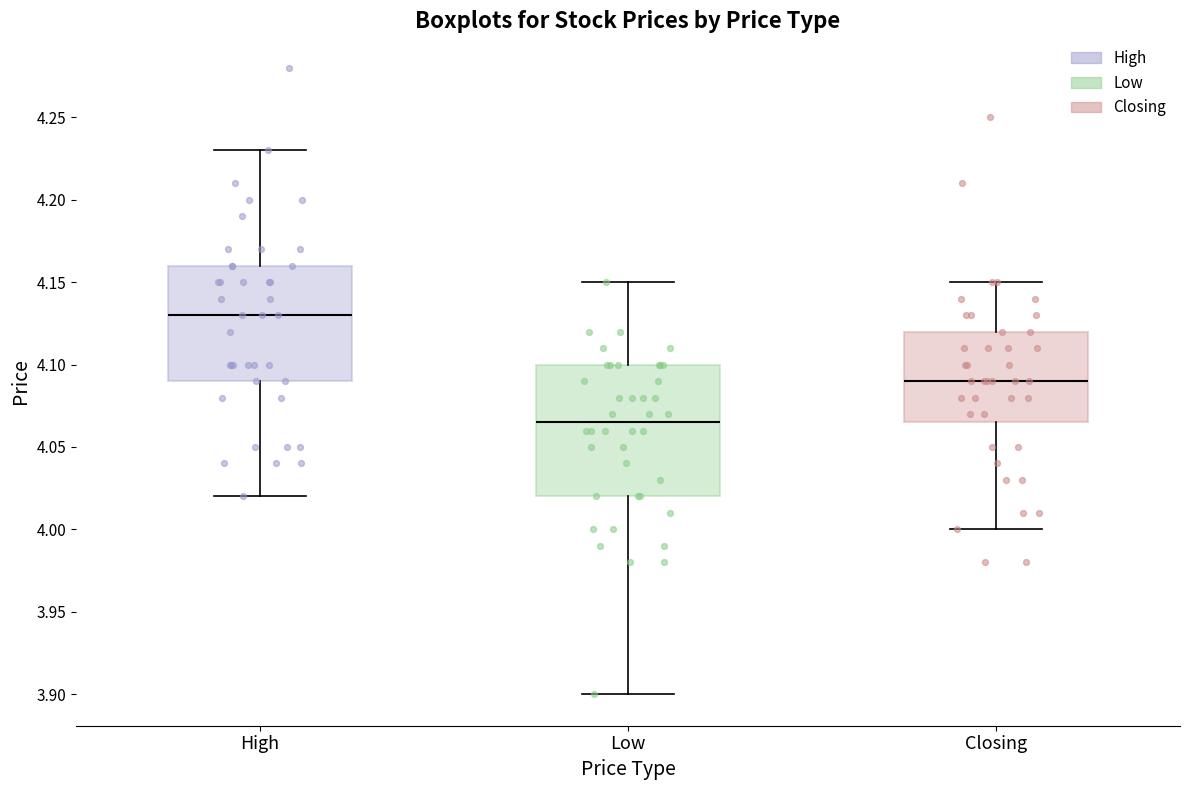

Reading left to right, read every box against the y-axis: the position of its median line, the range the box covers, and the ends of its whiskers. The values are not printed on the chart, so give them approximately, as read against the axis.

High: median 4.130, box 4.090 to 4.160, whiskers 4.020 to 4.230
Low: median 4.065, box 4.020 to 4.100, whiskers 3.900 to 4.150
Closing: median 4.090, box 4.065 to 4.120, whiskers 4.000 to 4.150